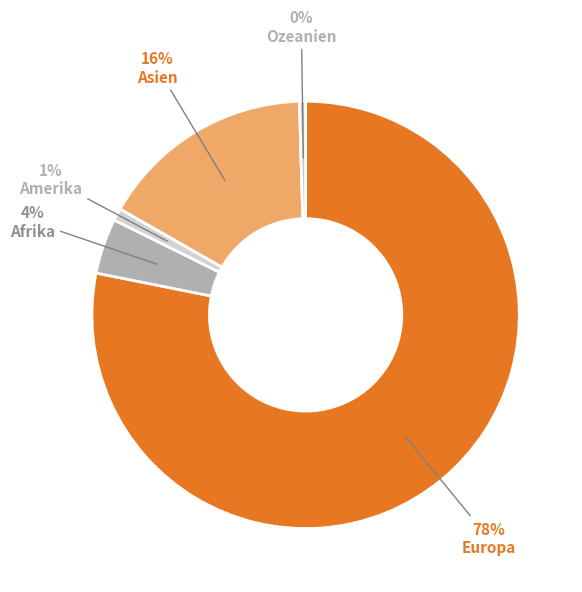

To the nearest percent, what portion does Europa represent?

78%